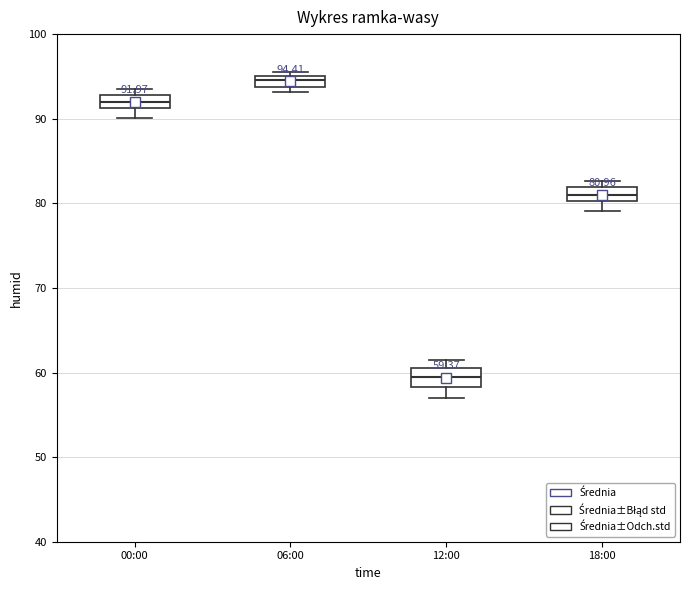

Which box's median line is the lowest?

12:00